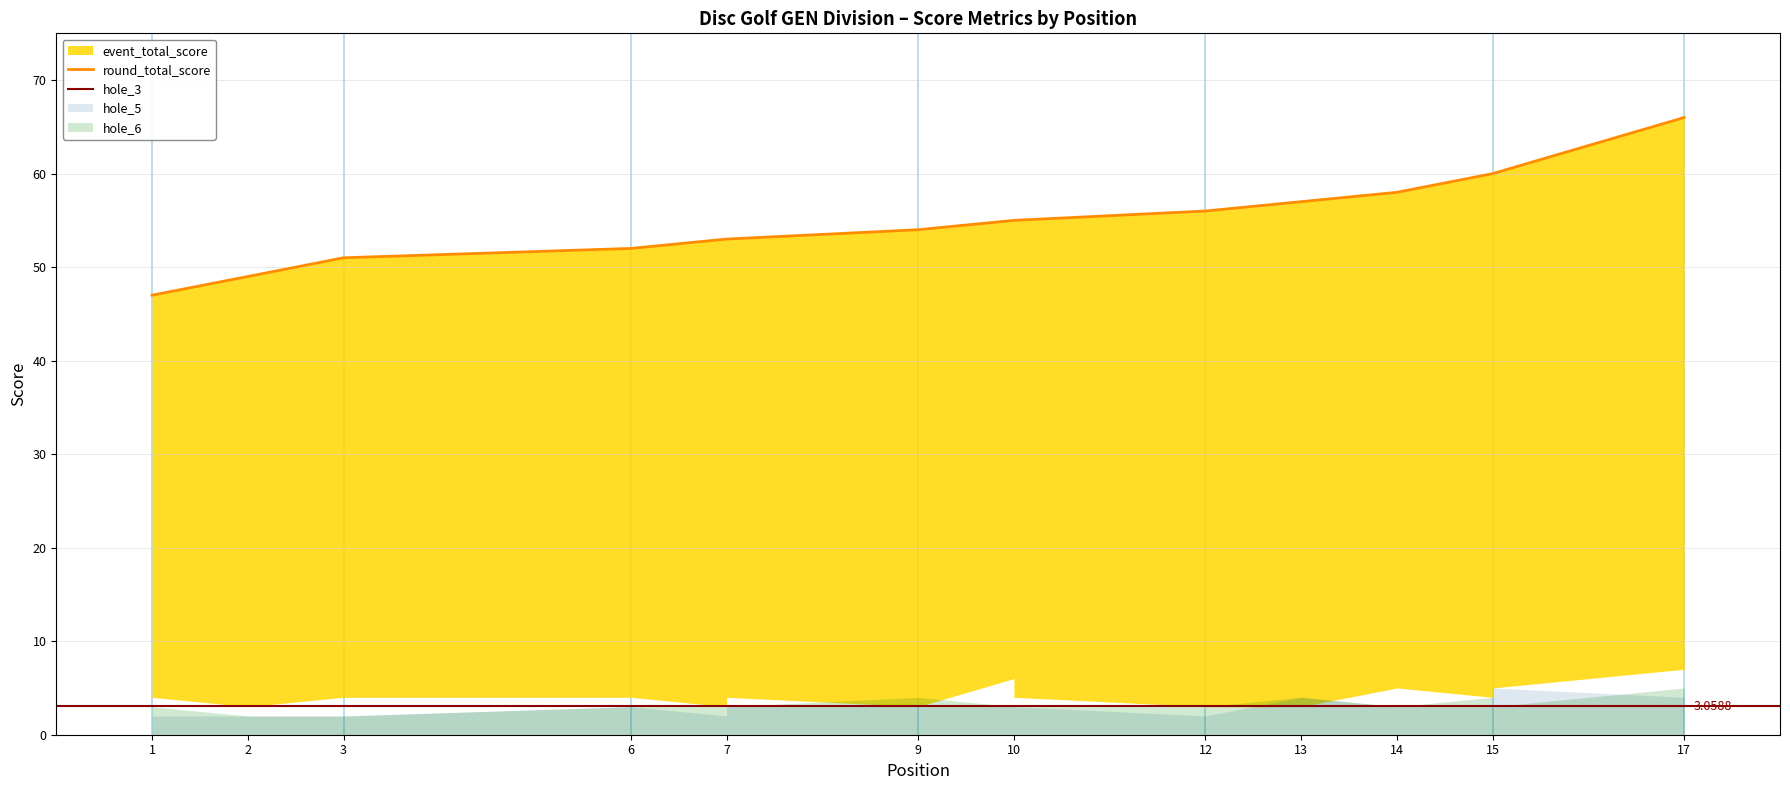

What is the difference between the second highest and minimum values in the hole_3 series?

2